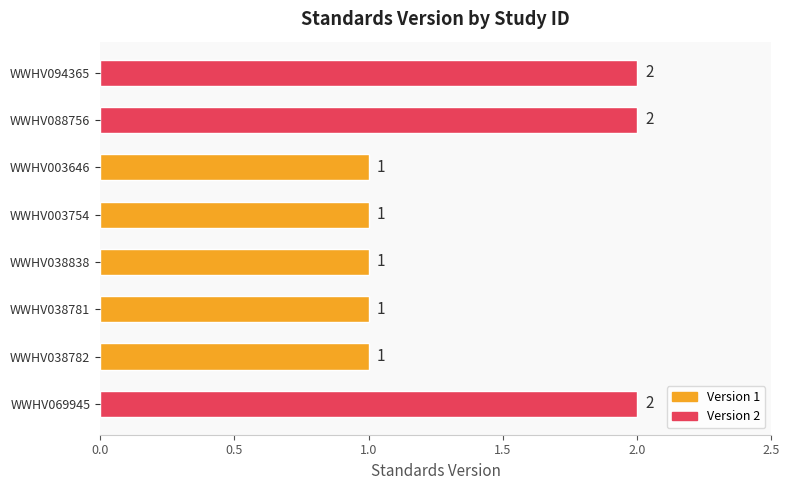

Which has a higher value, WWHV038782 or WWHV094365?

WWHV094365